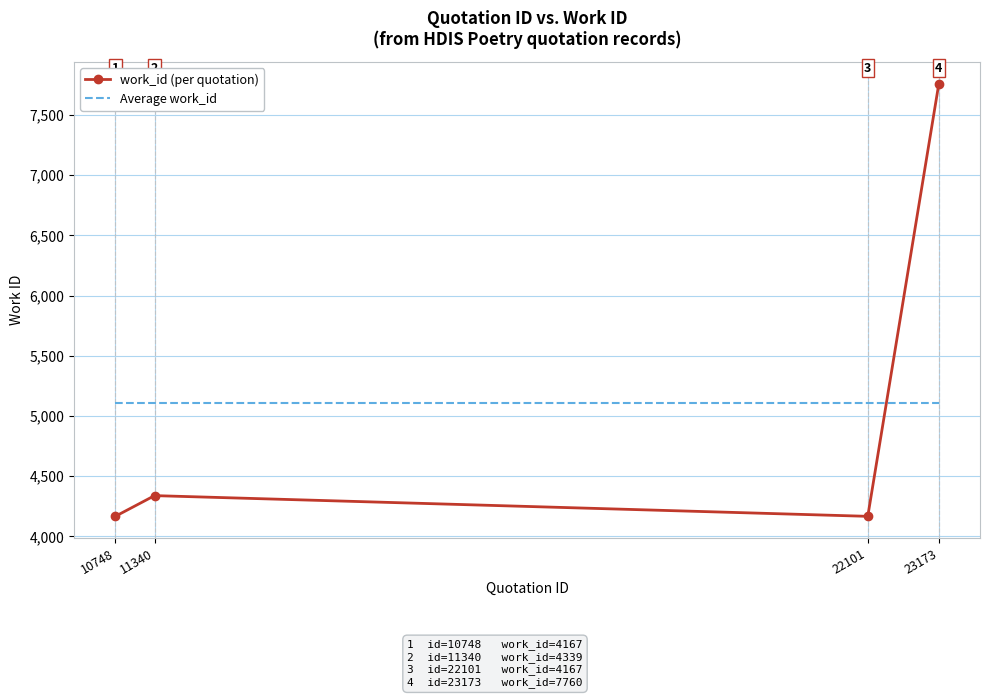

Is the value of Average work_id at 22101 greater than the value of work_id (per quotation) at 11340?

Yes